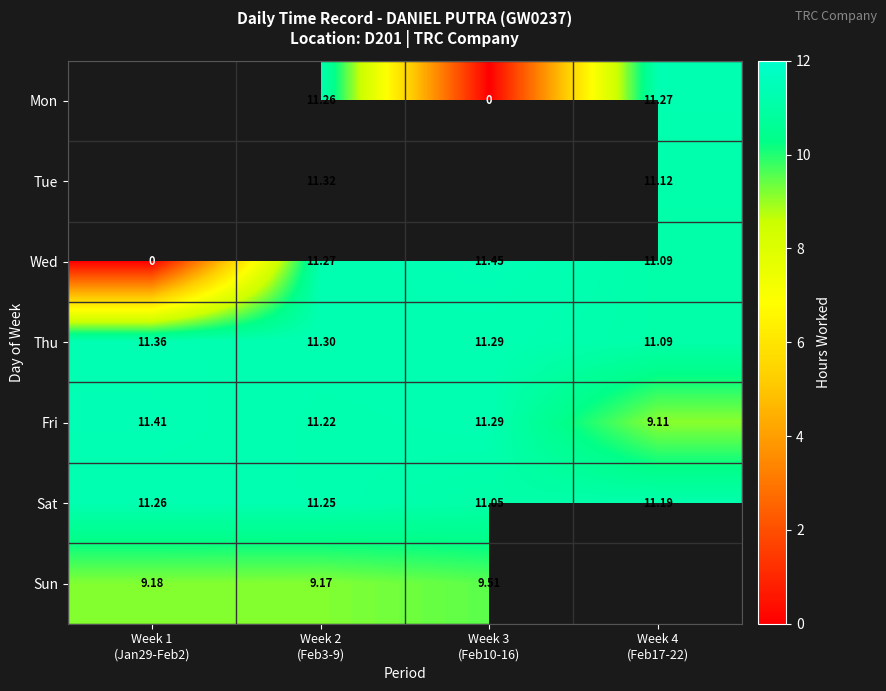

At which category is the sum across all series the highest?

Week 2
(Feb3-9)